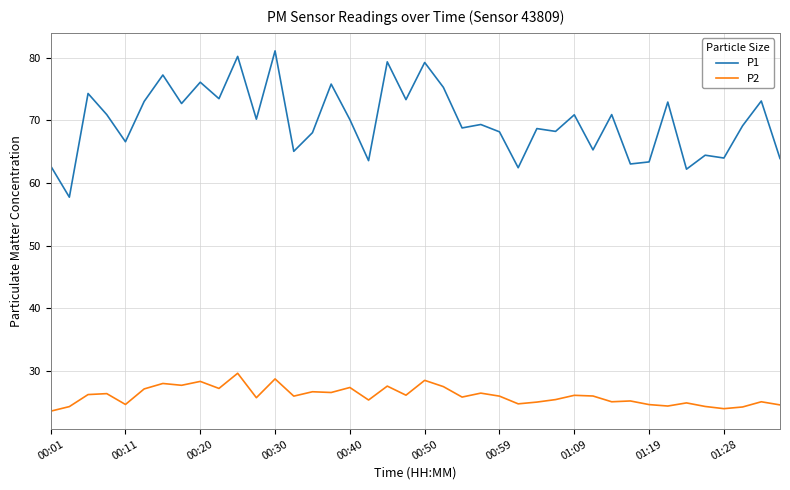

Which series has the largest range (max minus min)?

P1